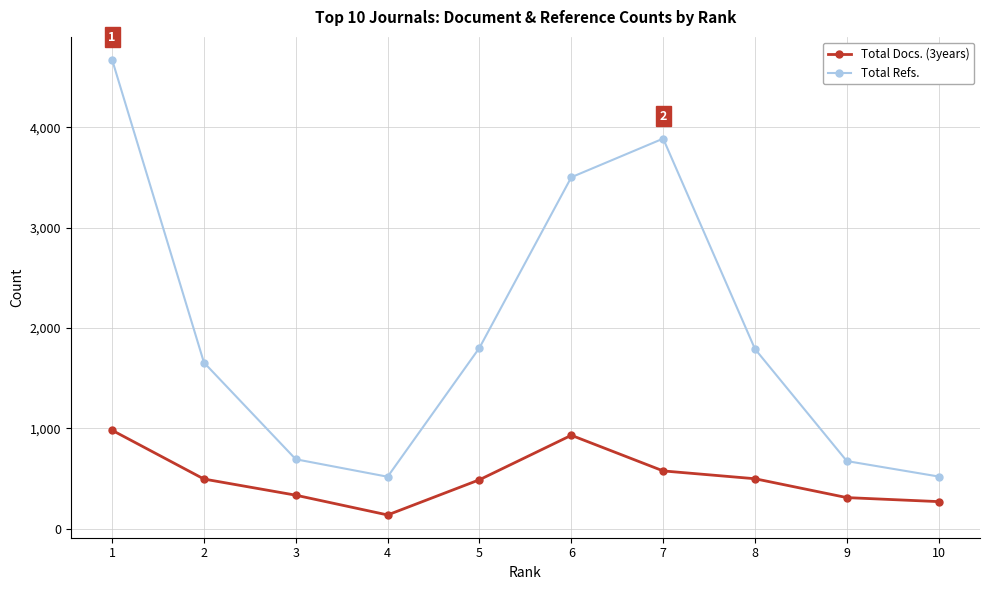

Where is the first local maximum for Total Refs.?

7